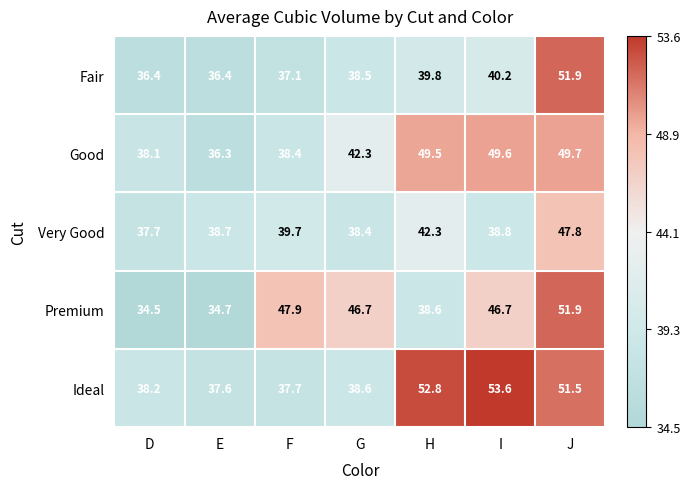

List the labels in order of Ideal value, smallest first.

E, F, D, G, J, H, I